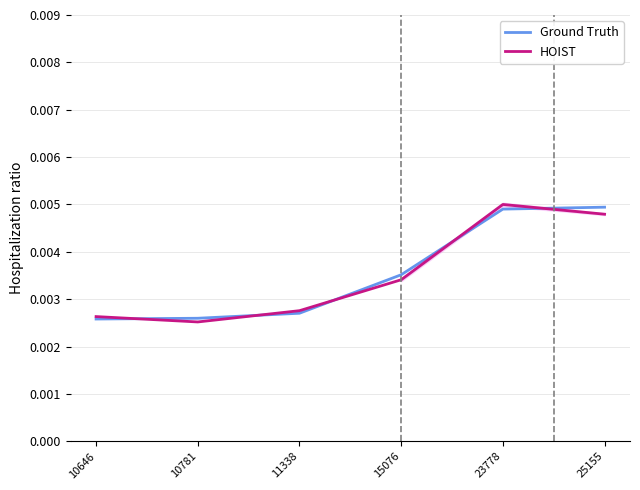

At which category is the sum across all series the highest?

23778